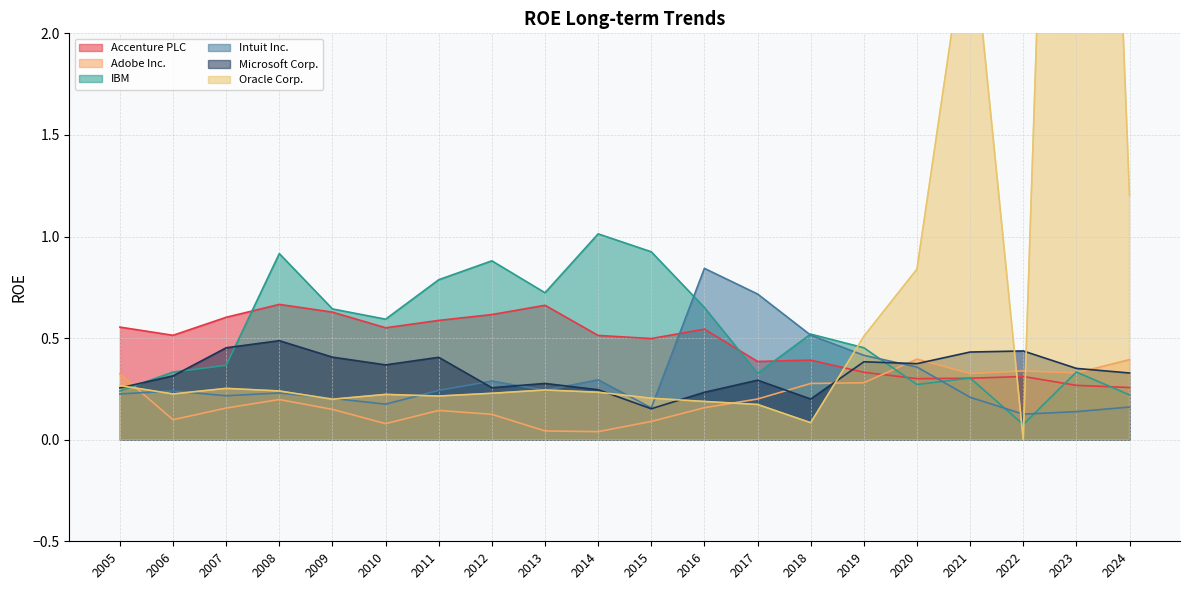

Which category has the highest value across all series?

2023